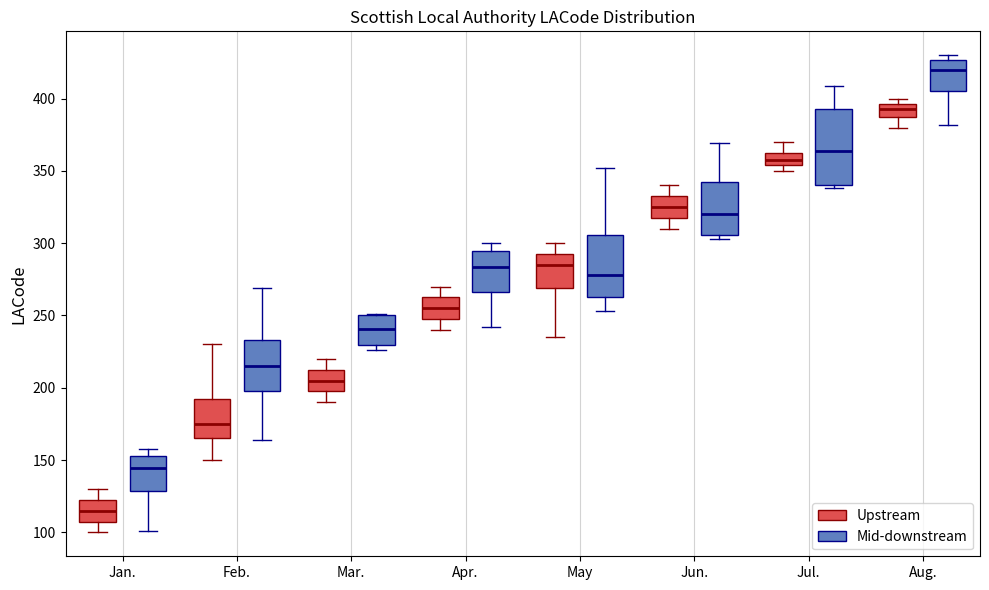

Reading left to right, read every box against the y-axis: the position of its median line, the range the box covers, and the ends of its whiskers. The values are not printed on the chart, so give them approximately, as read against the axis.

Jan. (Upstream): median 115, box 110 to 125, whiskers 100 to 130
Jan. (Mid-downstream): median 145, box 130 to 155, whiskers 100 to 160
Feb. (Upstream): median 175, box 165 to 195, whiskers 150 to 230
Feb. (Mid-downstream): median 215, box 200 to 235, whiskers 165 to 270
Mar. (Upstream): median 205, box 200 to 215, whiskers 190 to 220
Mar. (Mid-downstream): median 240, box 230 to 250, whiskers 225 to 250
Apr. (Upstream): median 255, box 250 to 265, whiskers 240 to 270
Apr. (Mid-downstream): median 285, box 265 to 295, whiskers 240 to 300
May (Upstream): median 285, box 270 to 295, whiskers 235 to 300
May (Mid-downstream): median 280, box 265 to 305, whiskers 255 to 350
Jun. (Upstream): median 325, box 320 to 335, whiskers 310 to 340
Jun. (Mid-downstream): median 320, box 305 to 340, whiskers 305 (just below the box's lower edge) to 370
Jul. (Upstream): median 360, box 355 to 365, whiskers 350 to 370
Jul. (Mid-downstream): median 365, box 340 to 395, whiskers 340 (just below the box's lower edge) to 410
Aug. (Upstream): median 395 (inside the box), box 390 to 395, whiskers 380 to 400
Aug. (Mid-downstream): median 420, box 405 to 425, whiskers 380 to 430